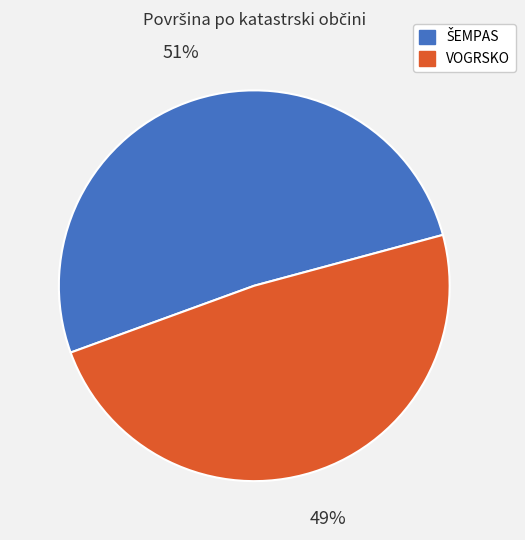

Does any single category account for the majority?

Yes